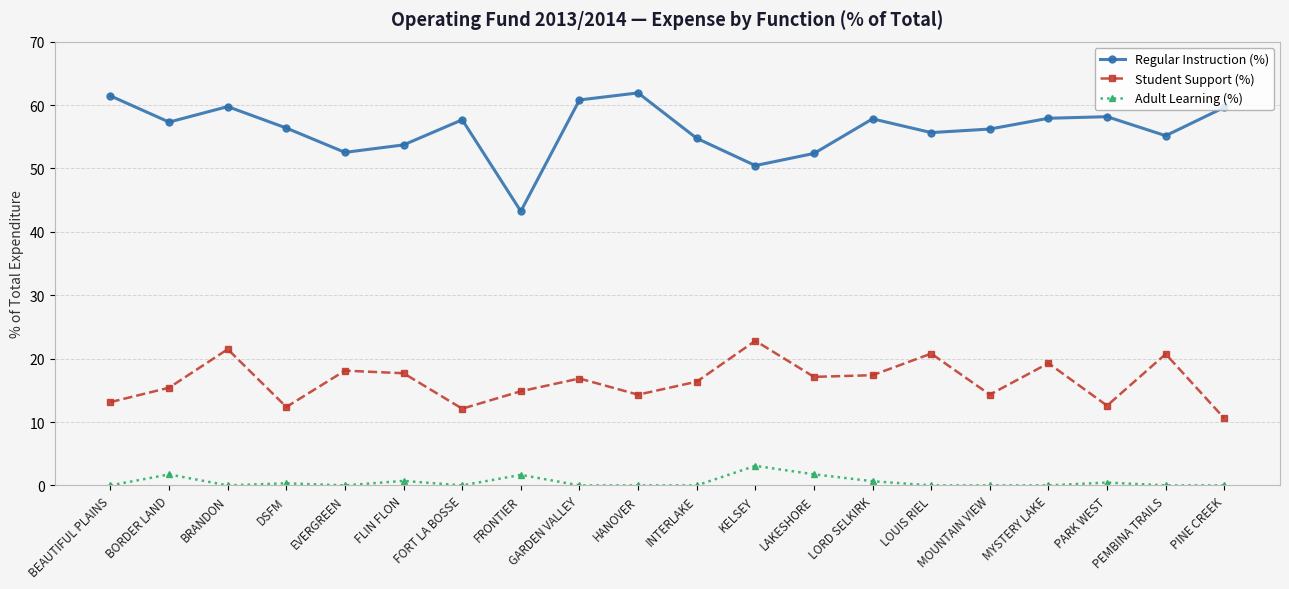

Rank the series by their maximum value, from lowest to highest.

Adult Learning (%), Student Support (%), Regular Instruction (%)